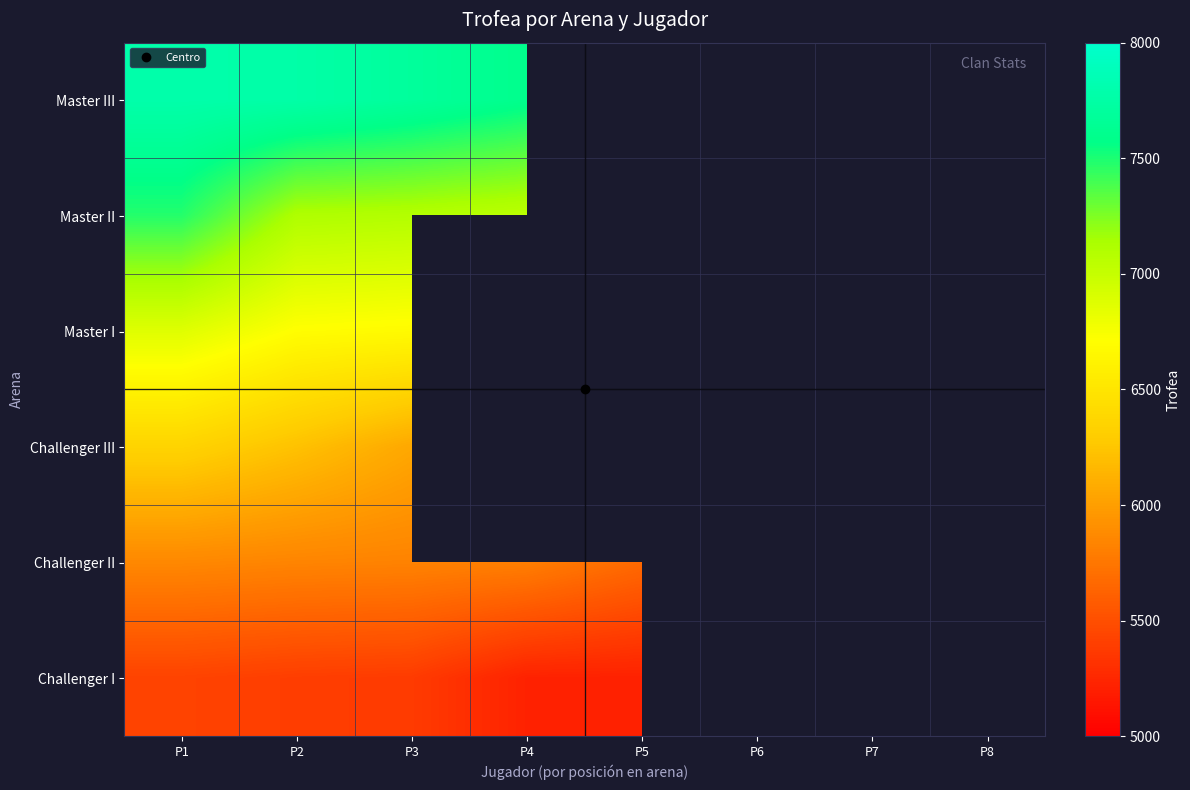

How many values in the Challenger II series exceed 5802?

3